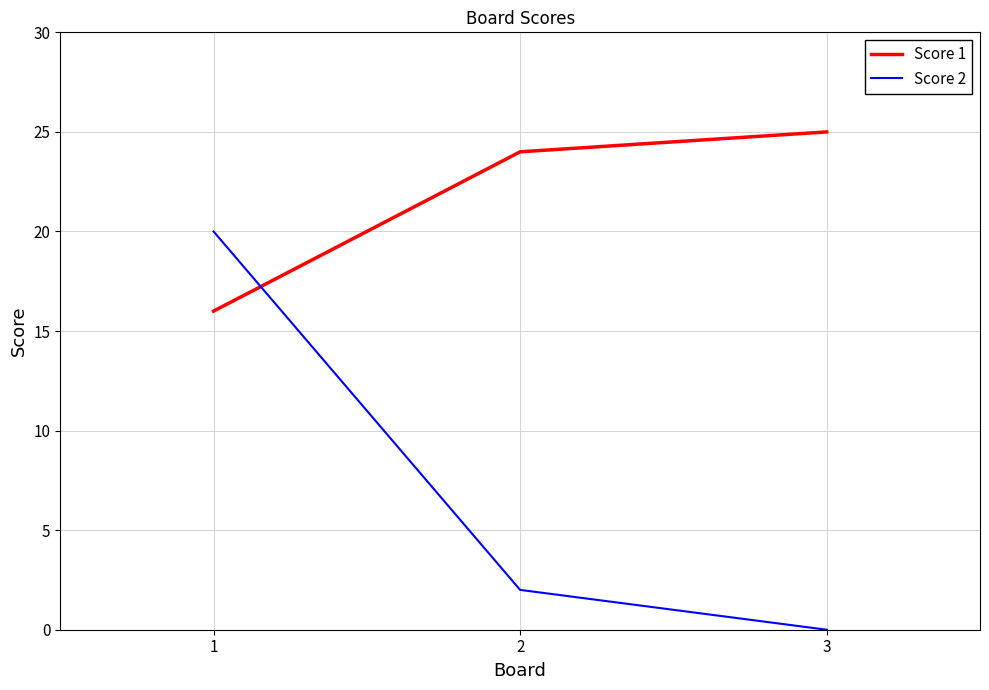

At which label does Score 2 first exceed 2?

1